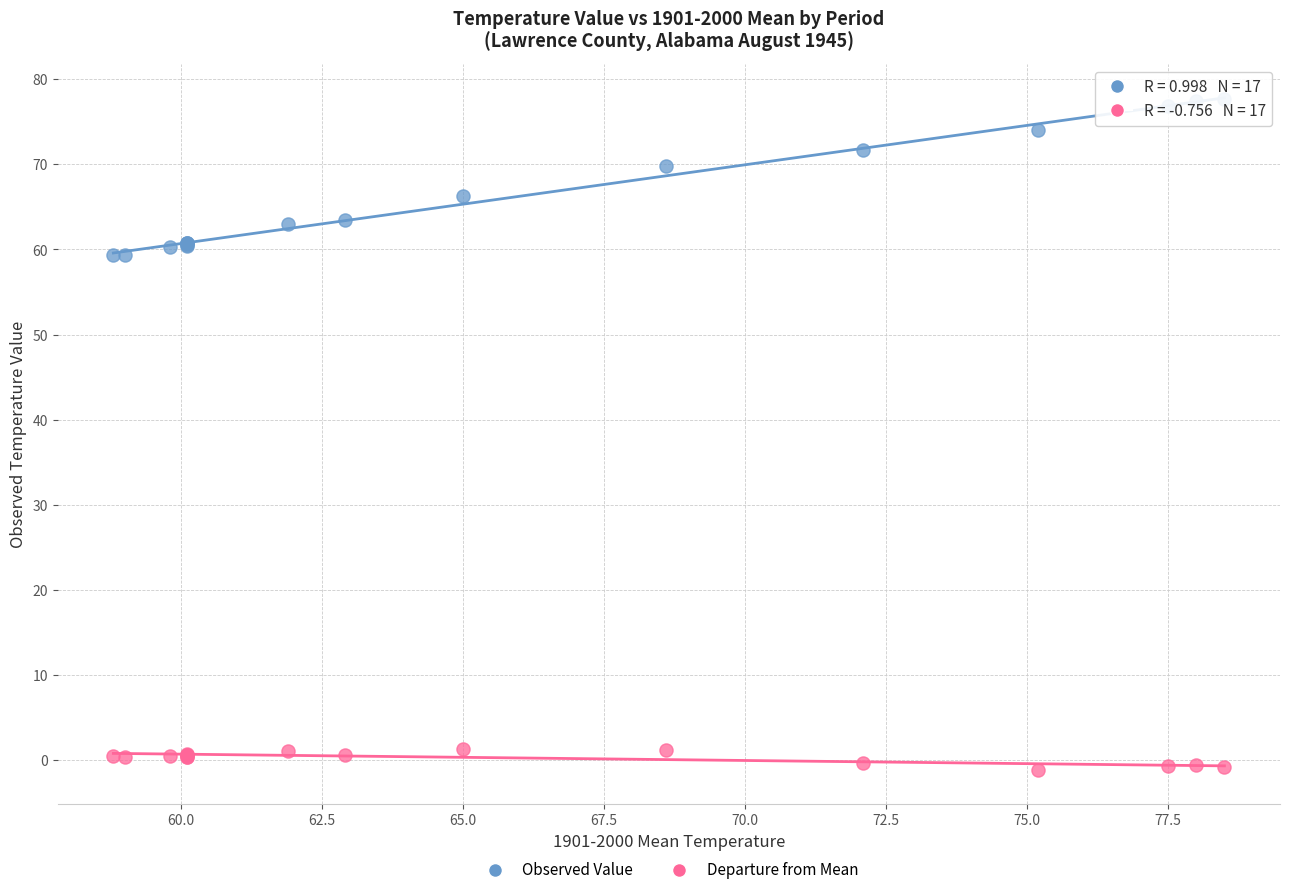

What are all the series names shown in the legend?

Observed Value, Departure from Mean